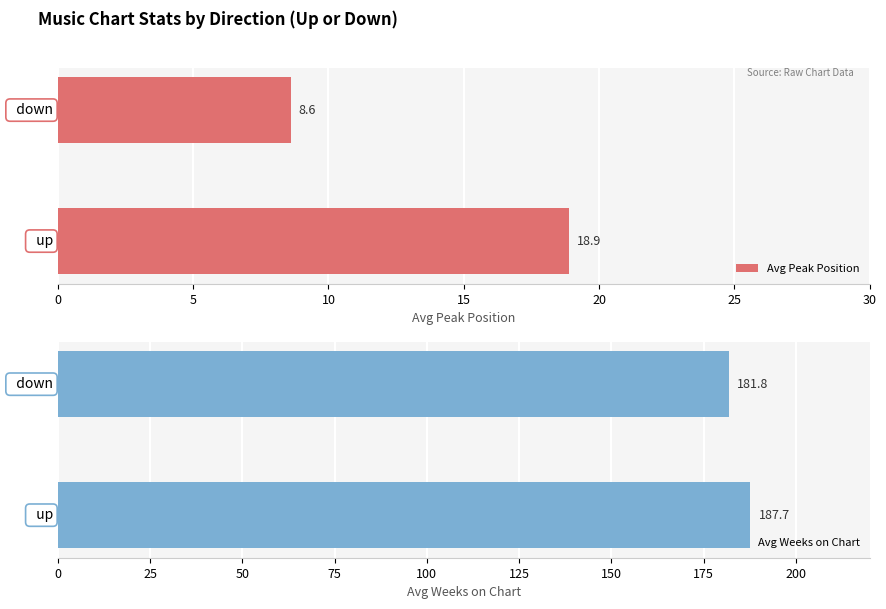

At how many categories does at least one series exceed 74?

2